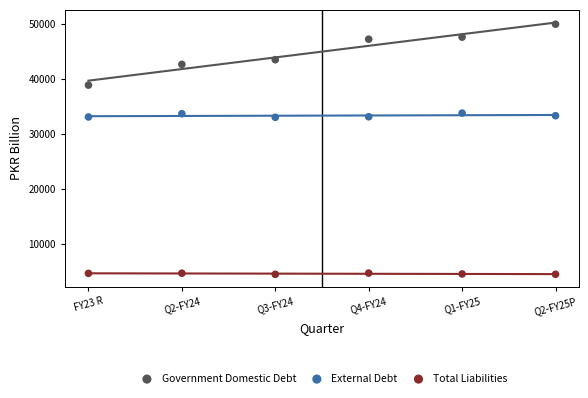

What are all the series names shown in the legend?

Government Domestic Debt, External Debt, Total Liabilities